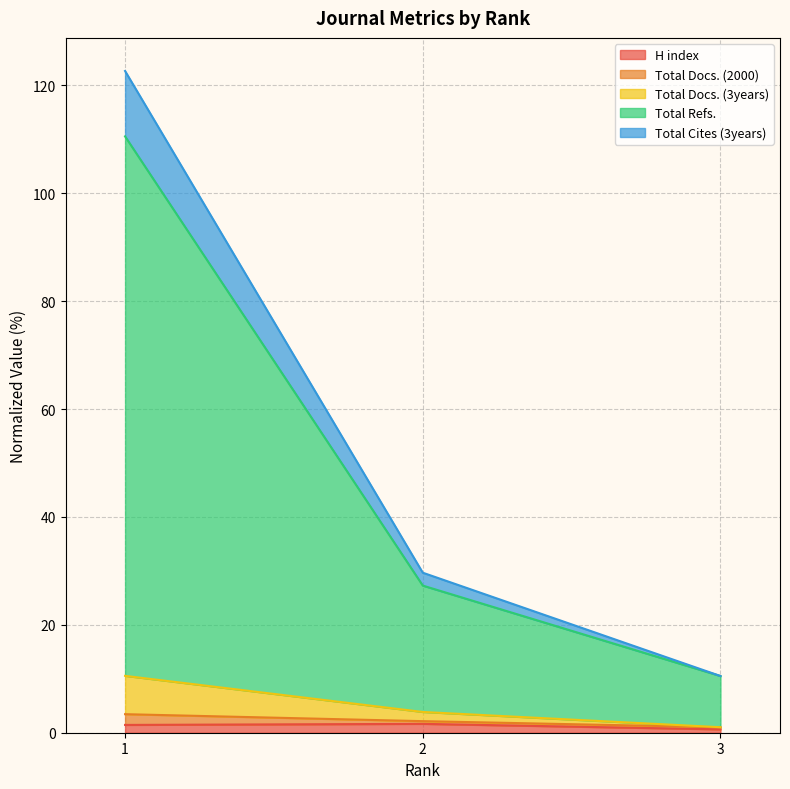

At which label does Total Docs. (2000) reach its peak?

1